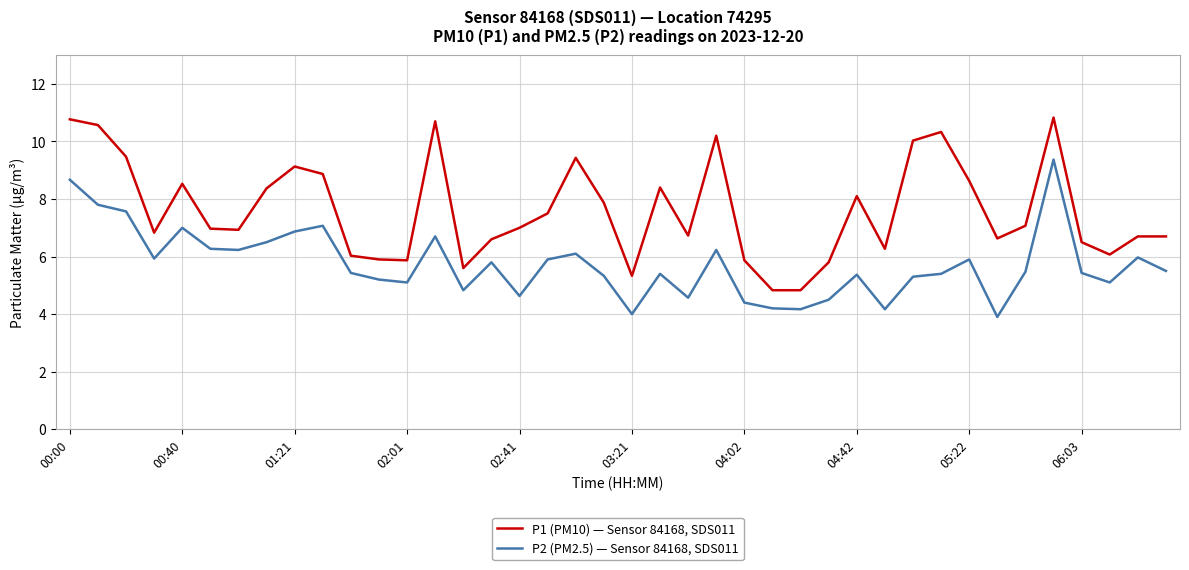

List the series in order of their overall mean, lowest first.

P2 (PM2.5) — Sensor 84168, SDS011, P1 (PM10) — Sensor 84168, SDS011